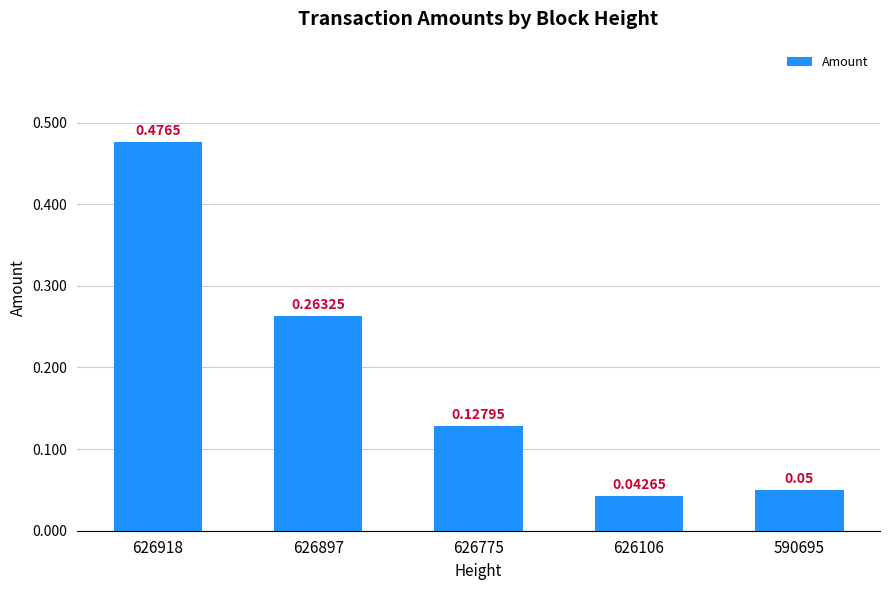

Which has a higher value, 626106 or 590695?

590695